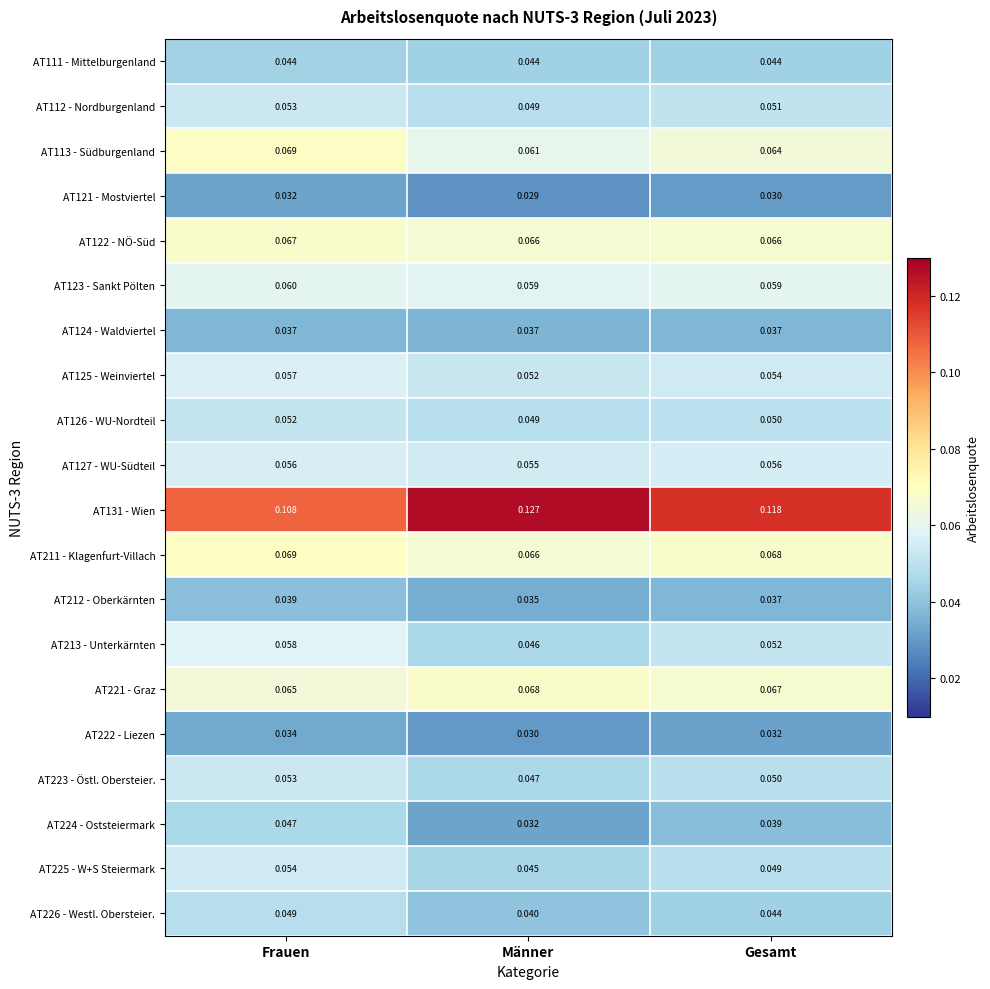

Rank the categories by AT126 - WU-Nordteil value from lowest to highest.

Männer, Gesamt, Frauen